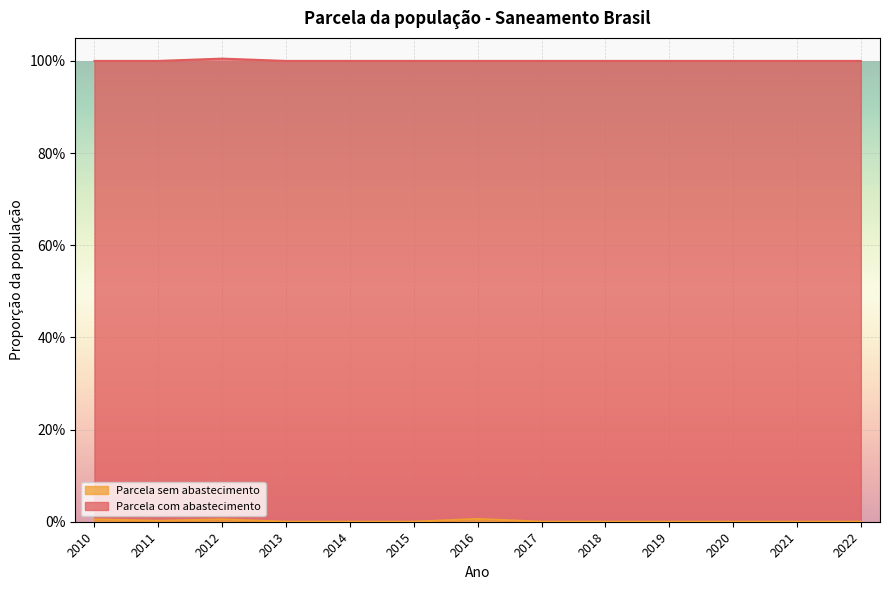

The value at 2010 is 0.0. True or false?

True